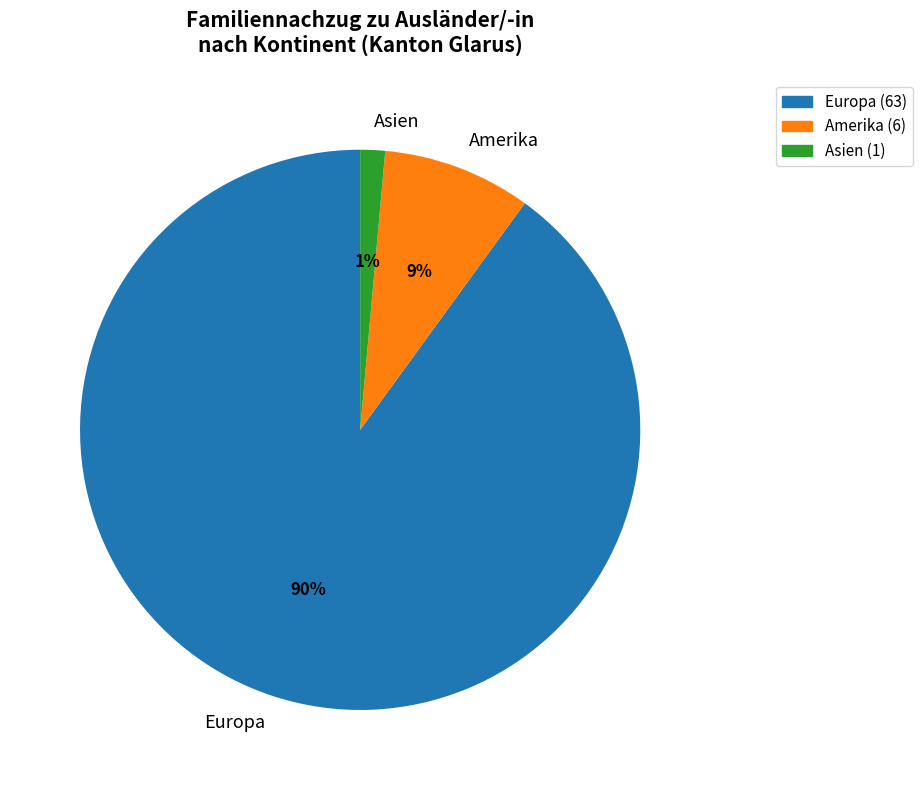

Count the number of slices in the pie.

3